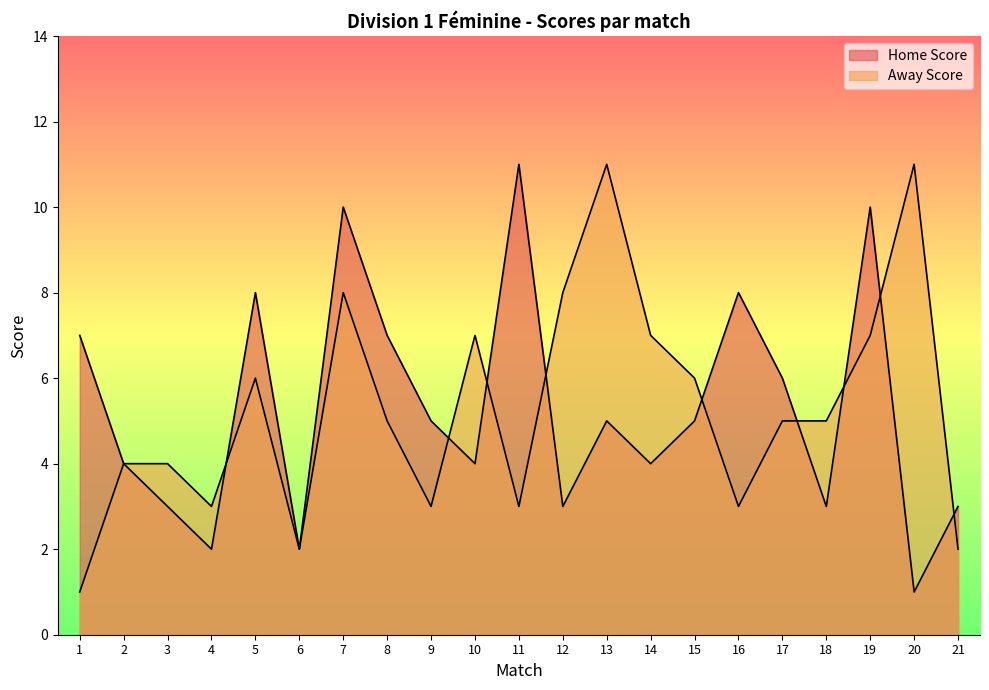

What is the difference between the maximum and minimum values in the Home Score series?

10